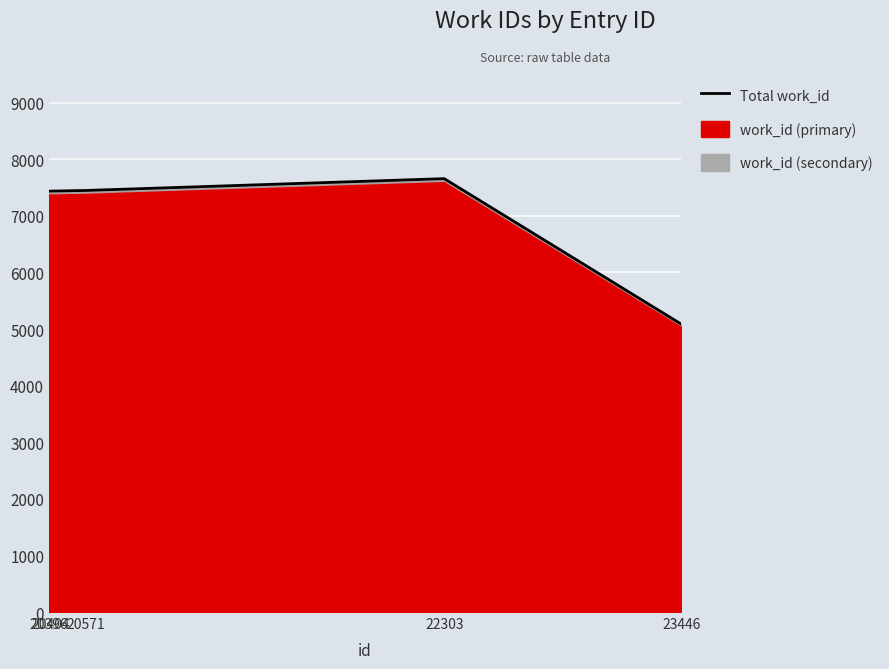

What is the value of the 5th point from the left?

5088.3